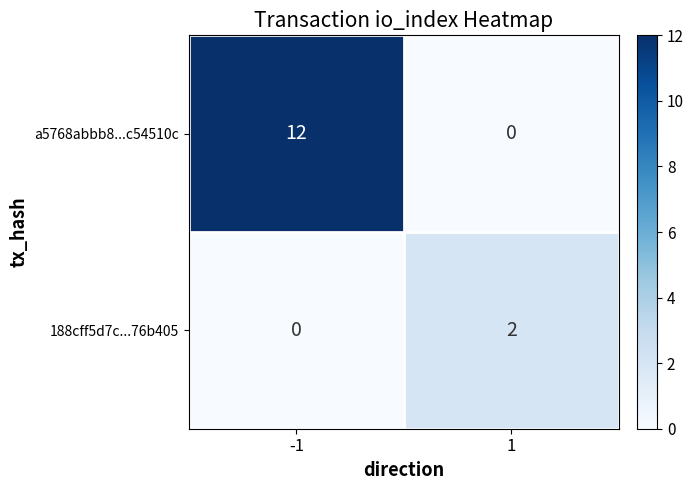

Which series has the largest range (max minus min)?

a5768abbb8...c54510c